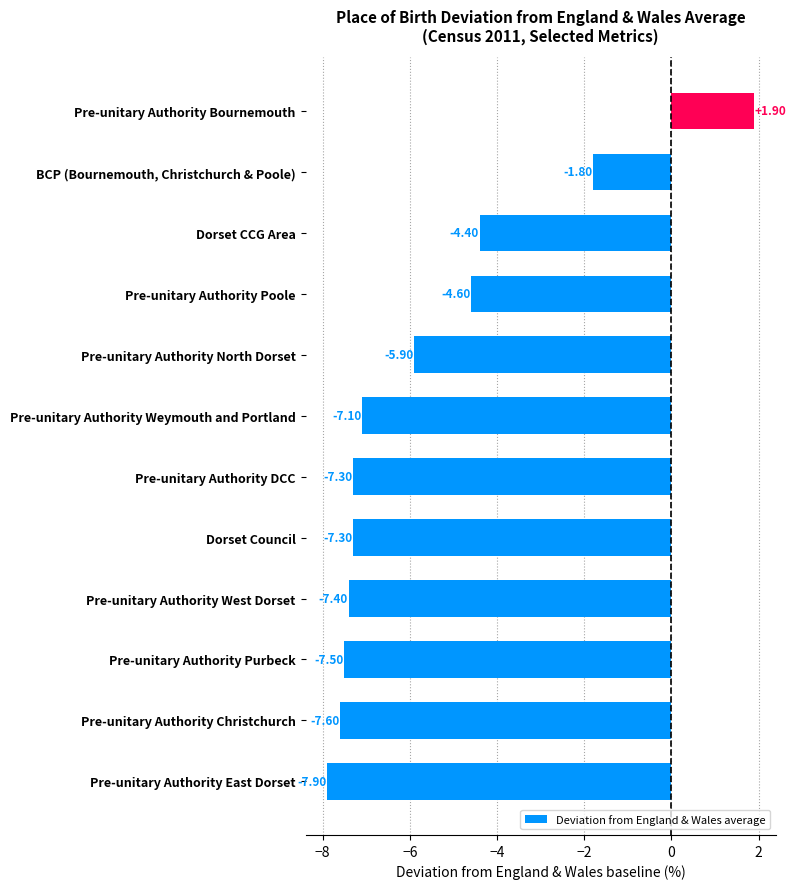

At which label is the value closest to -3?

BCP (Bournemouth, Christchurch & Poole)